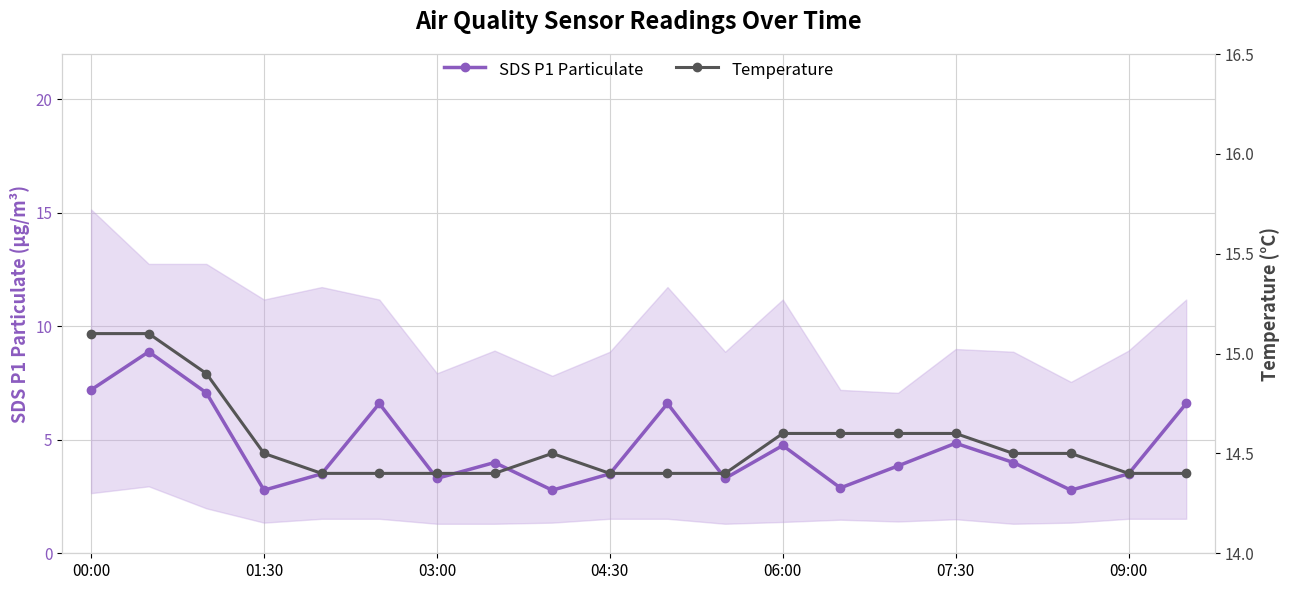

Which series has the largest total across all categories?

Temperature